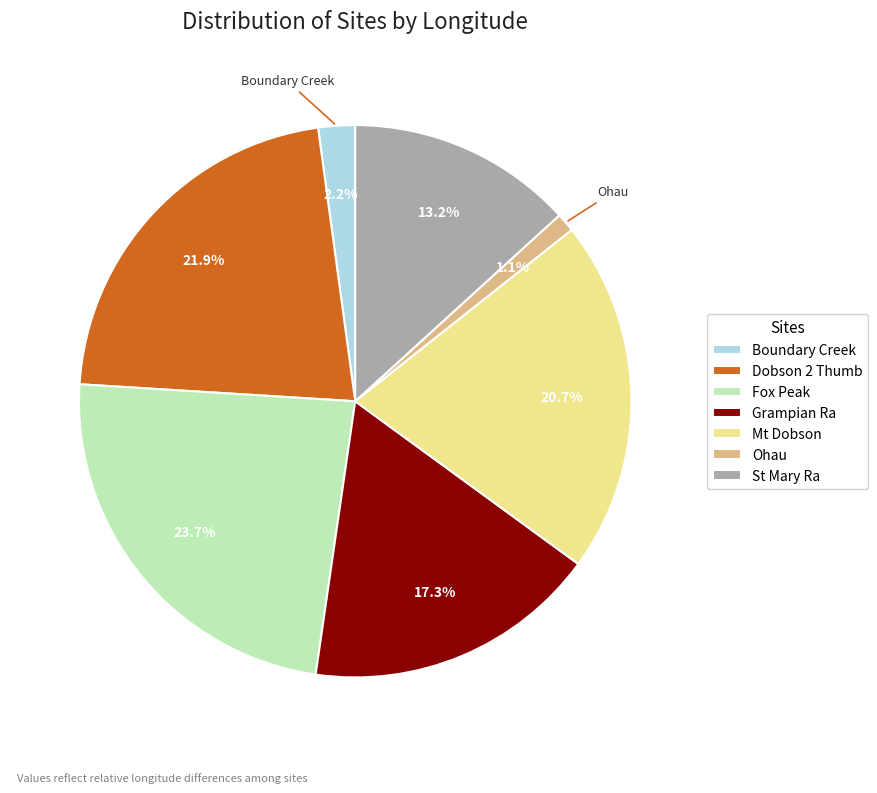

What is the smallest slice in the pie chart?

Ohau